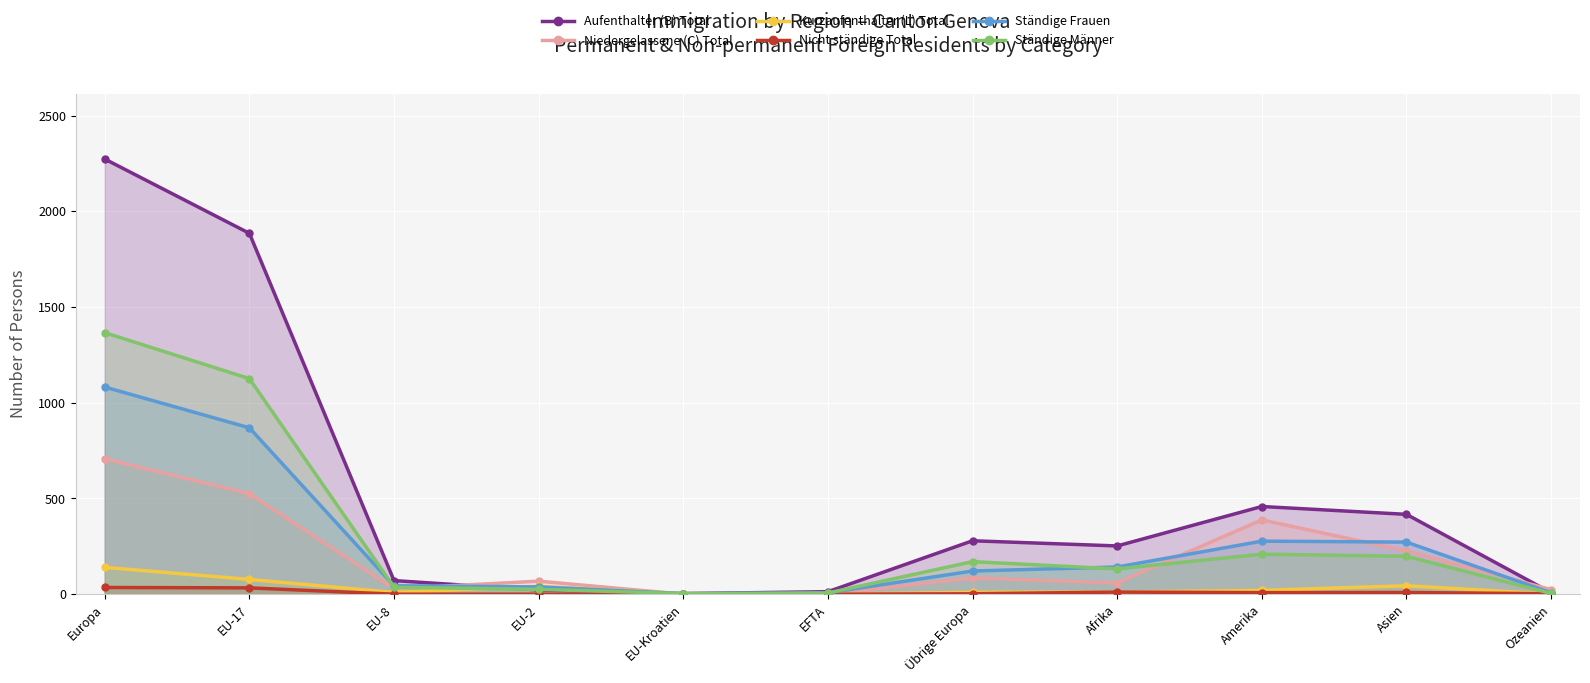

The Niedergelassene (C) Total series shows 13 at Ozeanien. True or false?

False